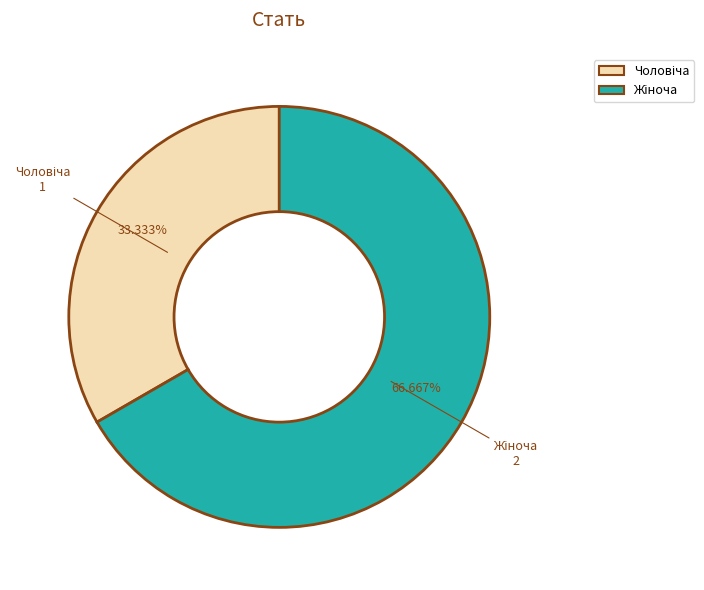

Count the number of slices in the pie.

2